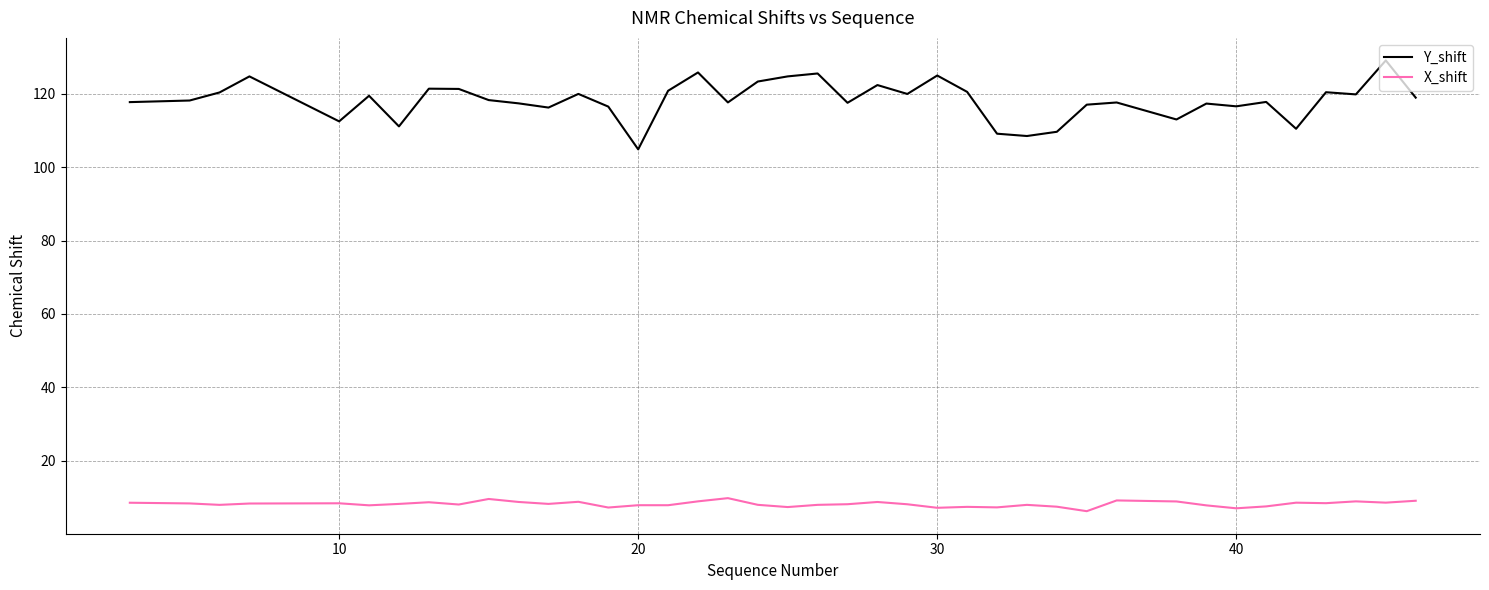

How many lines are shown in the chart?

2